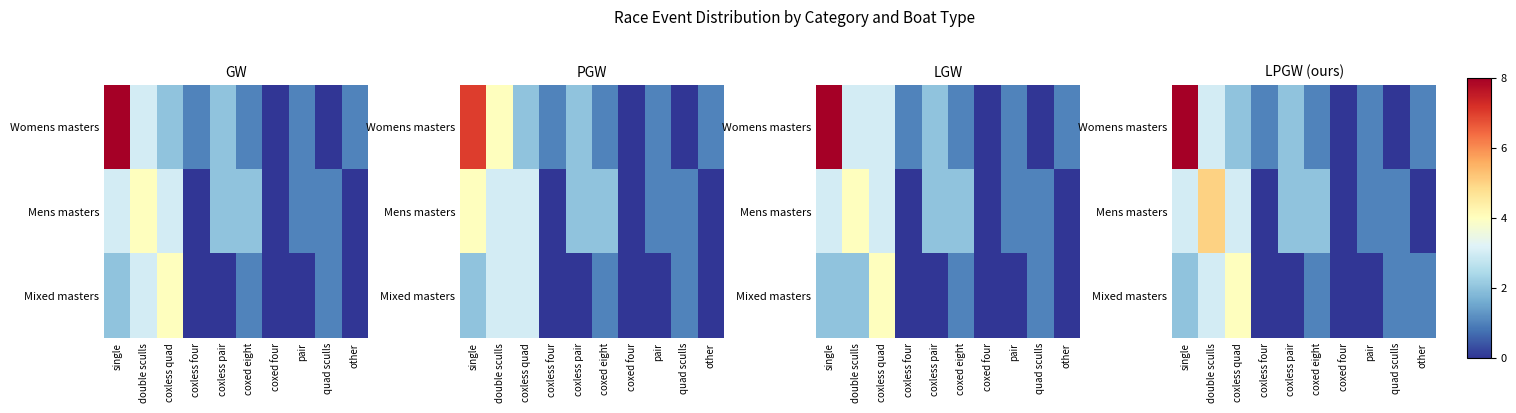

List the series in order of their peak value, lowest first.

Mixed masters, Mens masters, Womens masters